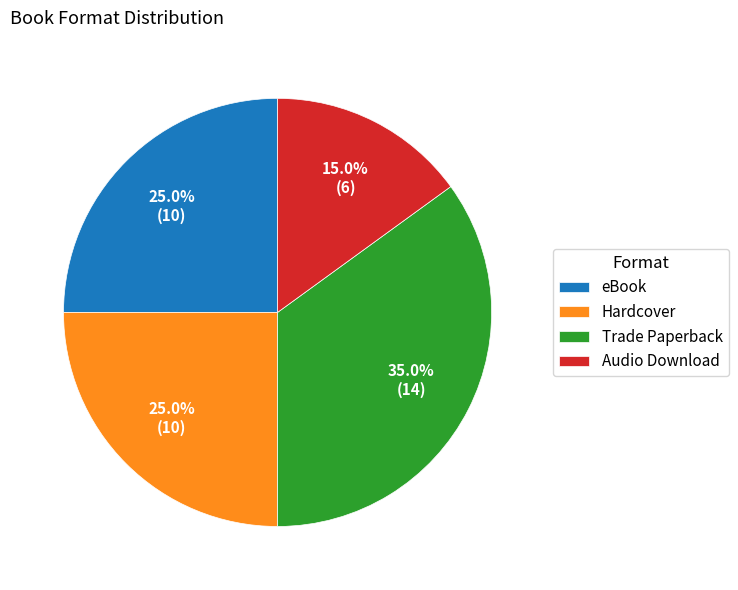

Which has a higher value, Trade Paperback or Audio Download?

Trade Paperback